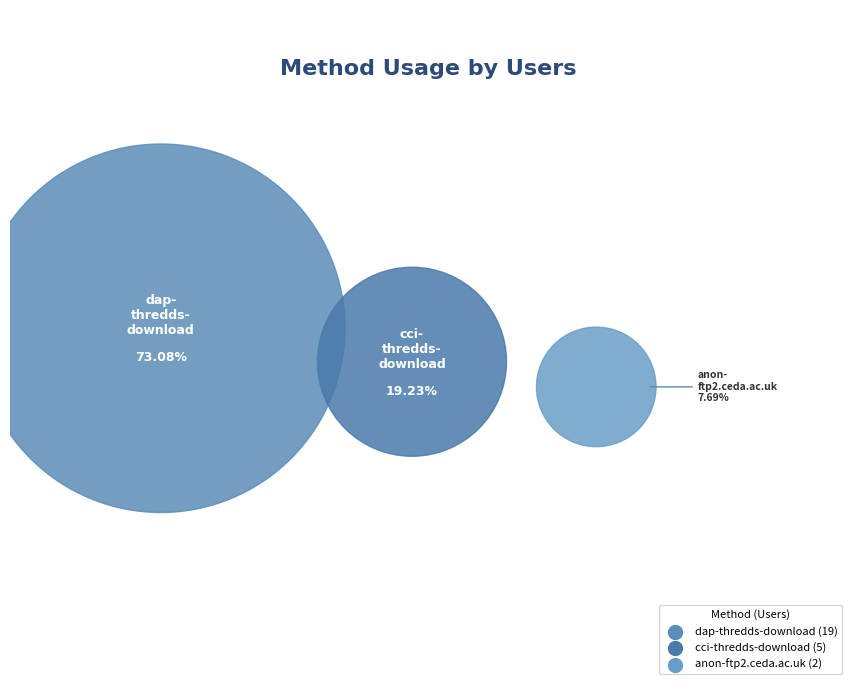

Is the sum of dap-thredds-download and anon-ftp2.ceda.ac.uk greater than half?

Yes